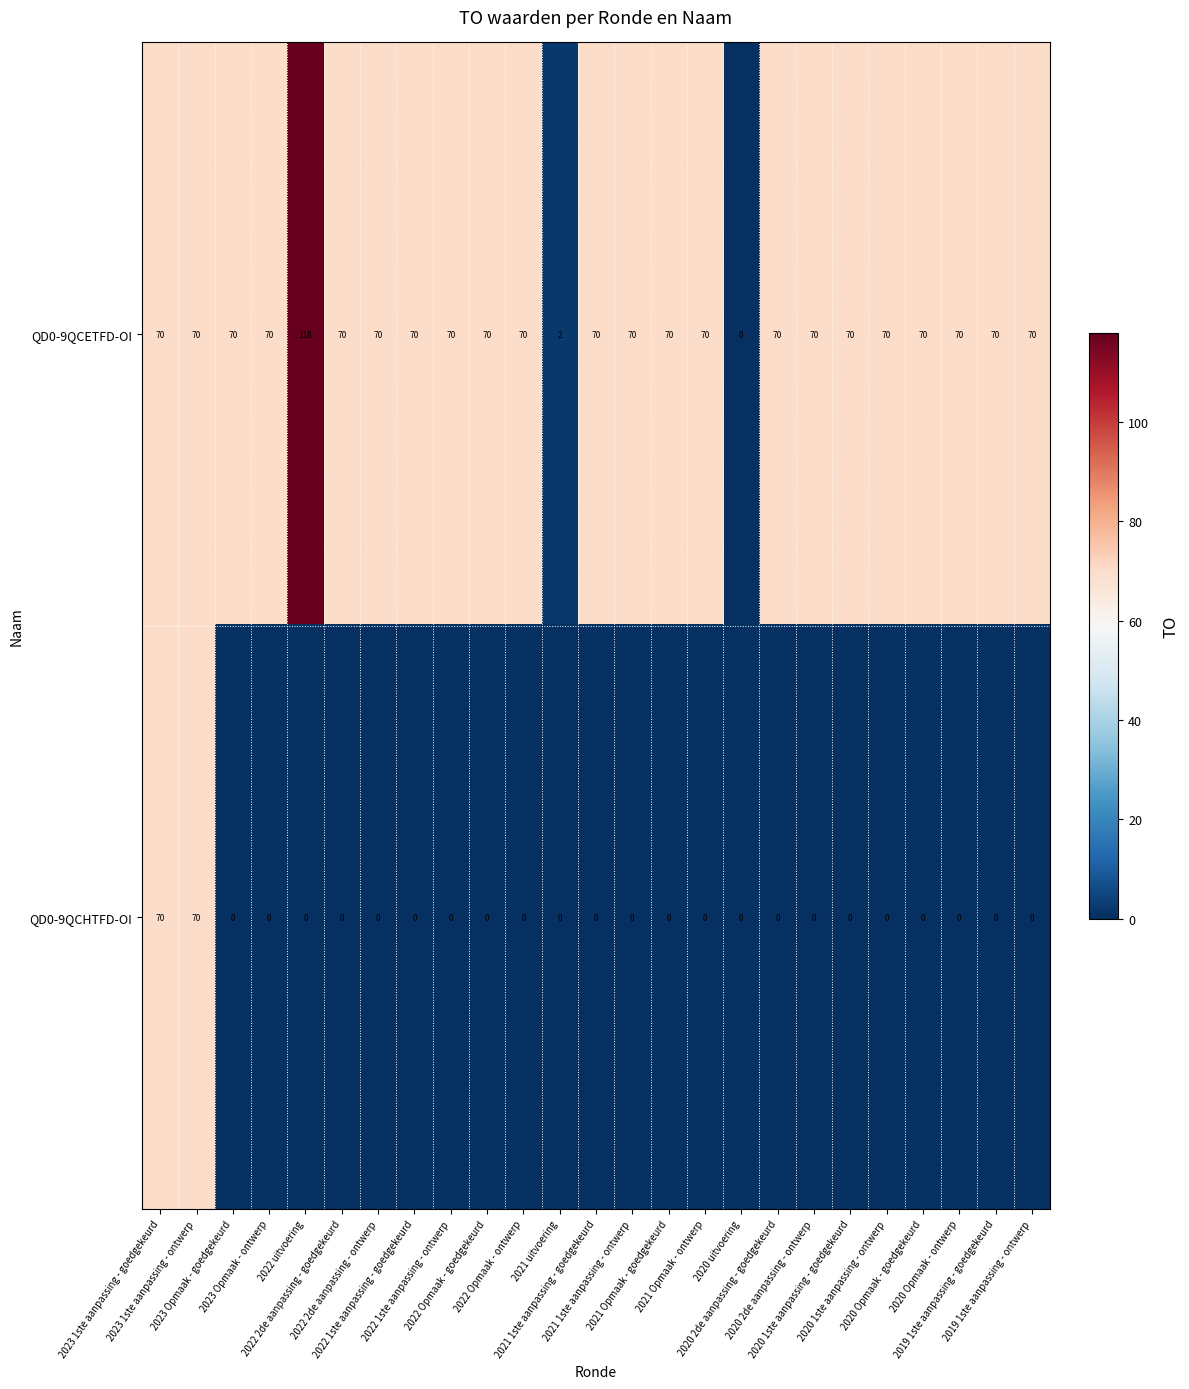

What is the greatest value displayed?

118